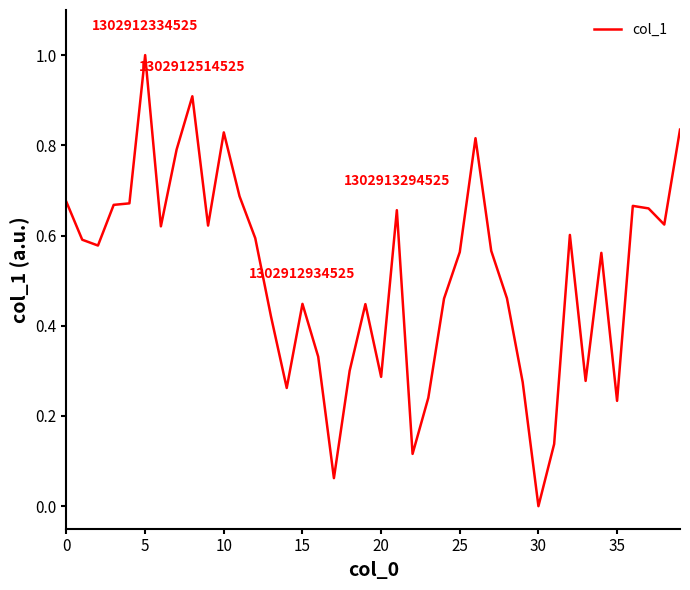

What is the greatest value displayed?

1.0